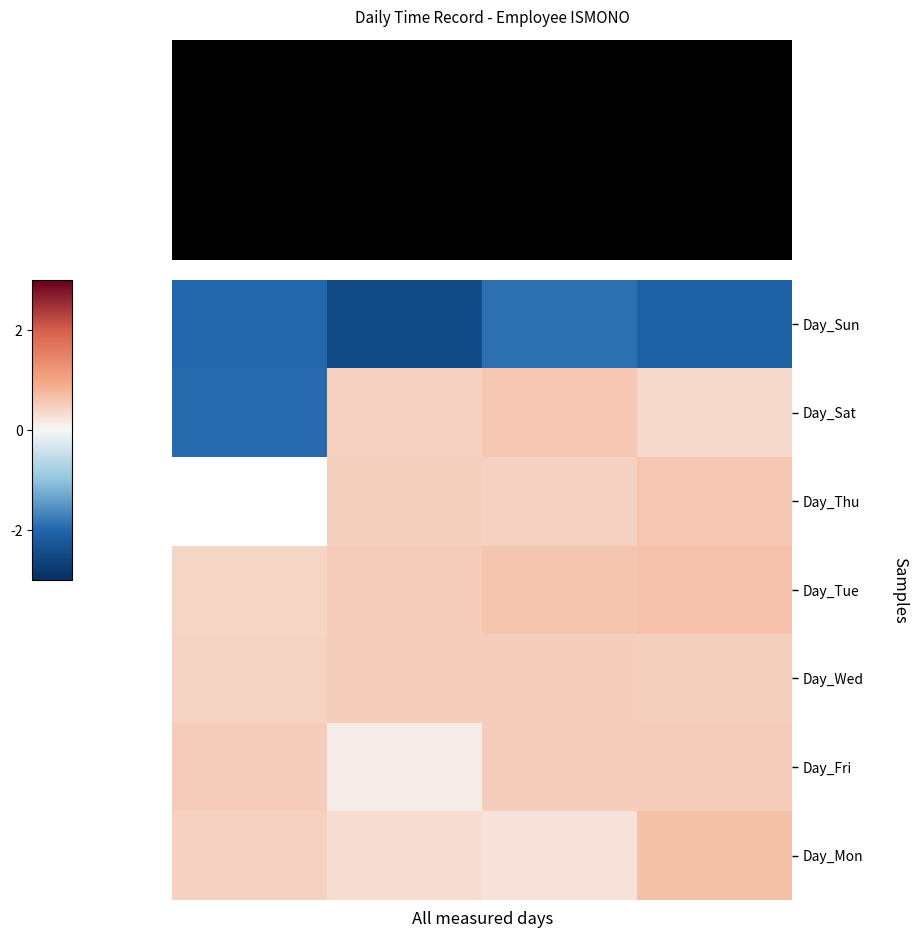

How many data points in Day_Sat are less than 0?

1